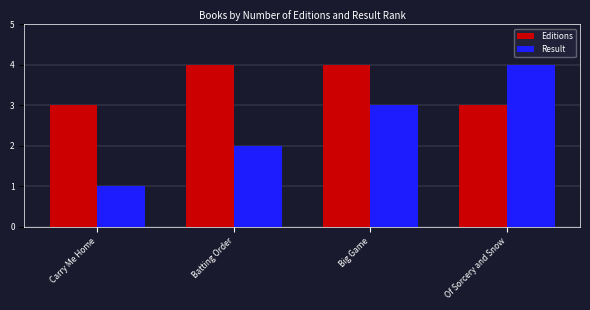

The Editions series shows 7 at Batting Order. True or false?

False